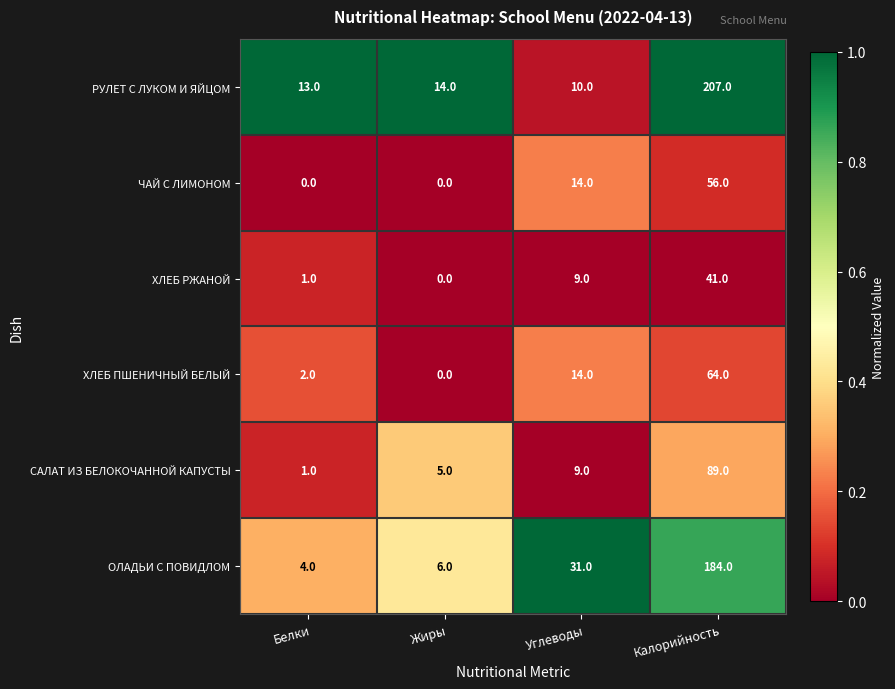

The value of САЛАТ ИЗ БЕЛОКОЧАННОЙ КАПУСТЫ at Калорийность is 129. True or false?

False